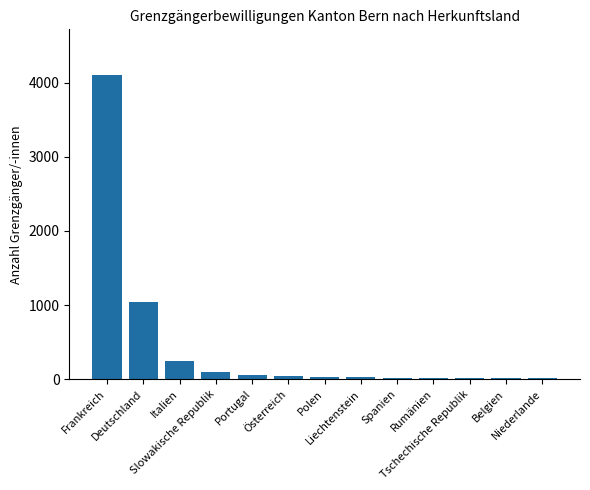

What is the greatest value displayed?

4104